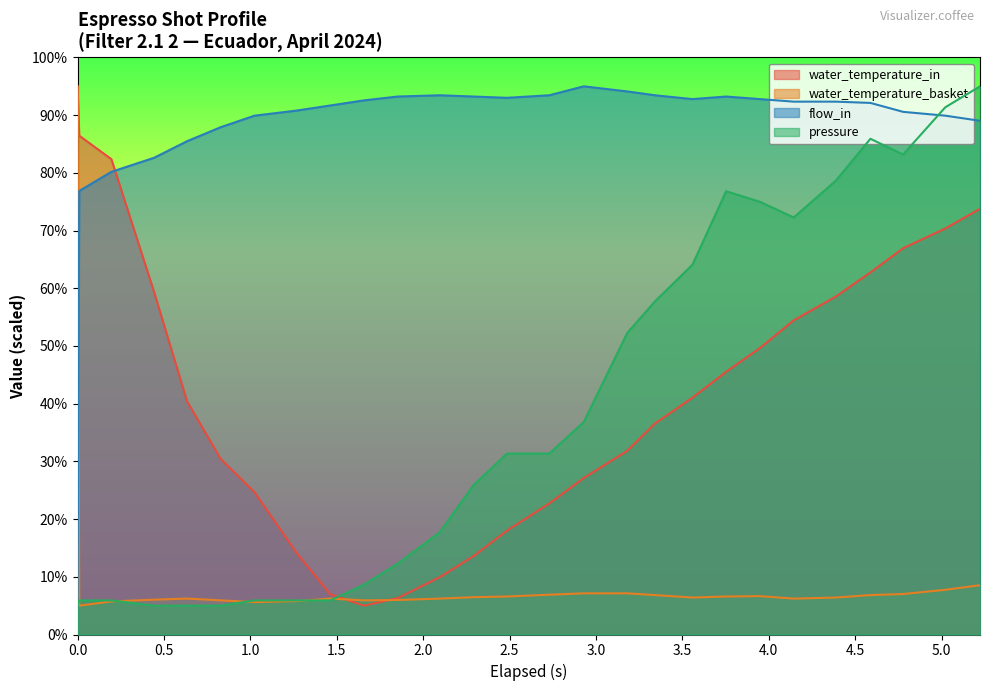

Which series has the largest total across all categories?

flow_in